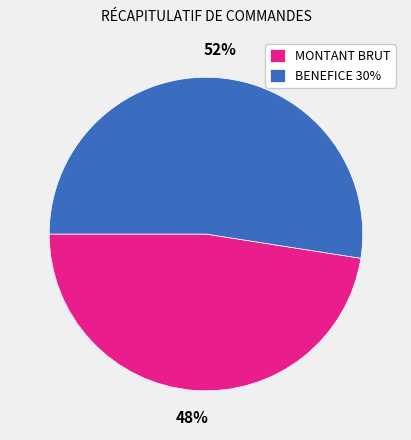

Which category has the biggest portion of the pie?

BENEFICE 30%